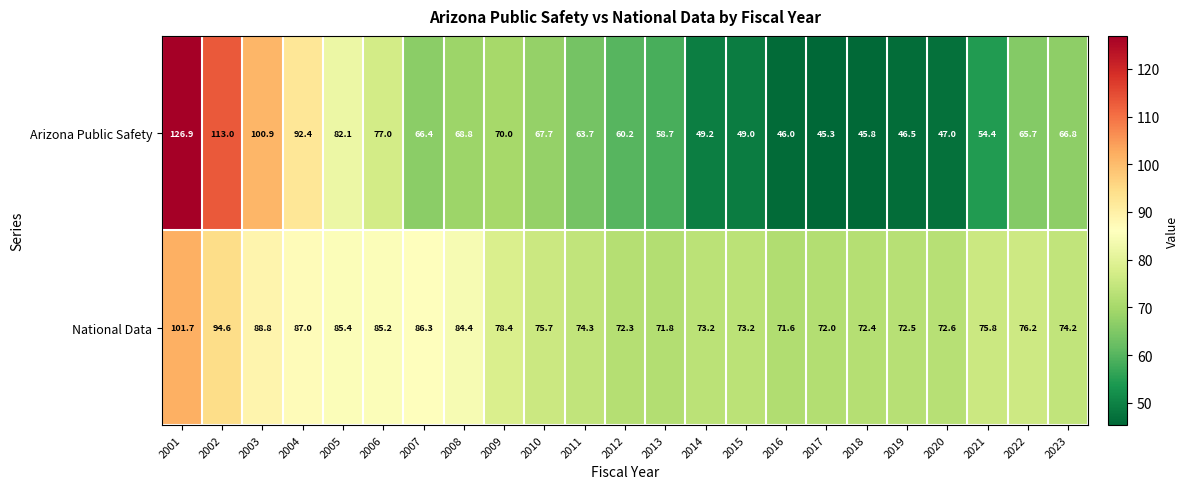

Count the number of categories in the chart.

23